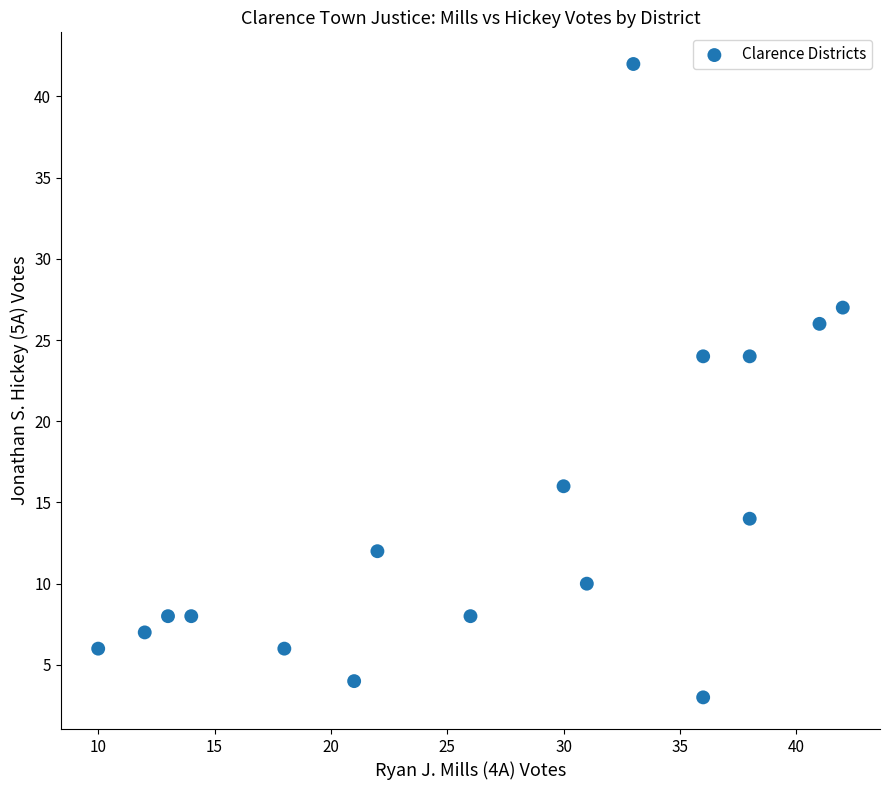

What is the range of Y values (max minus min)?

39